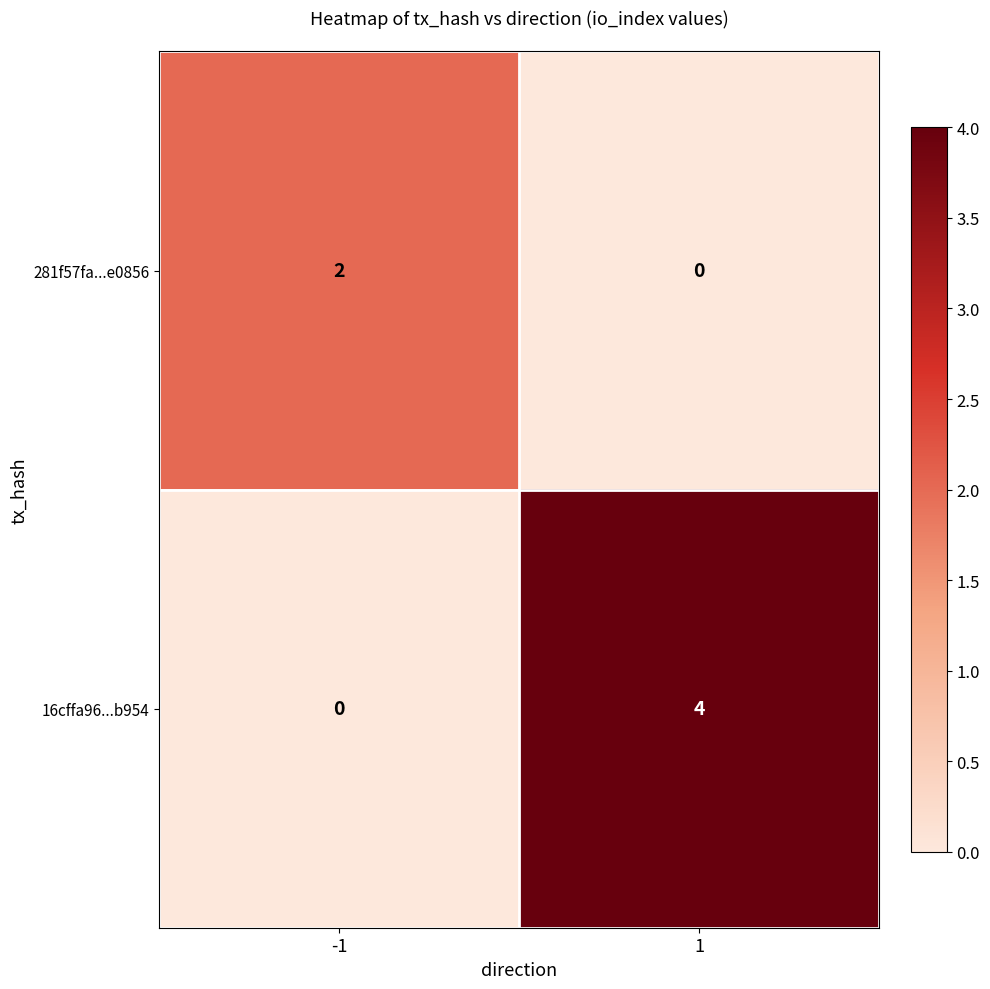

True or false: 16cffa96...b954 has a value of 0 at -1.

True